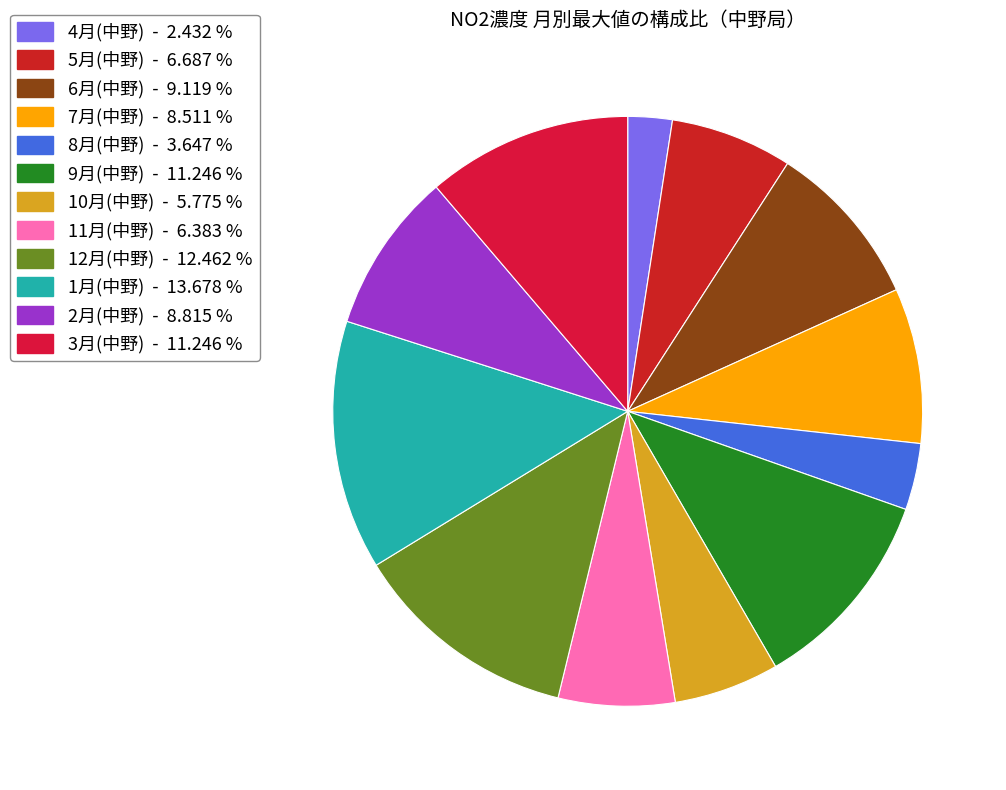

How many segments does this pie chart have?

12